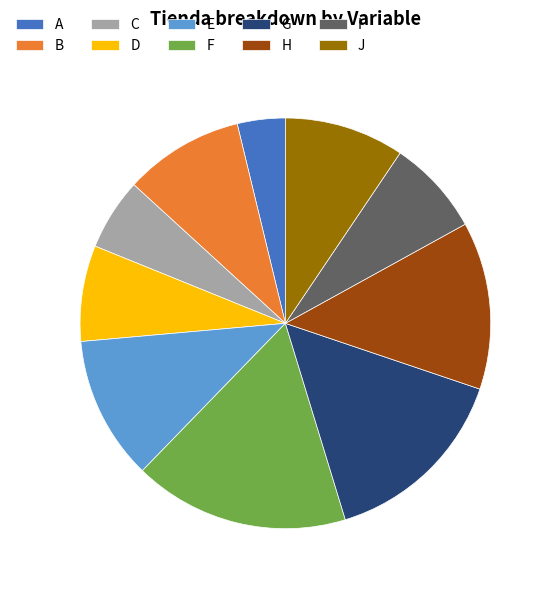

Which category has the smallest portion of the pie?

A